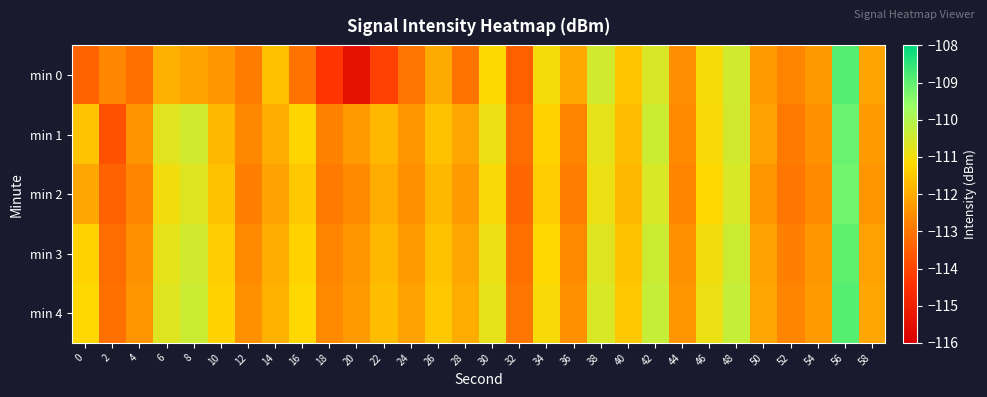

Which series has the largest range (max minus min)?

min 0